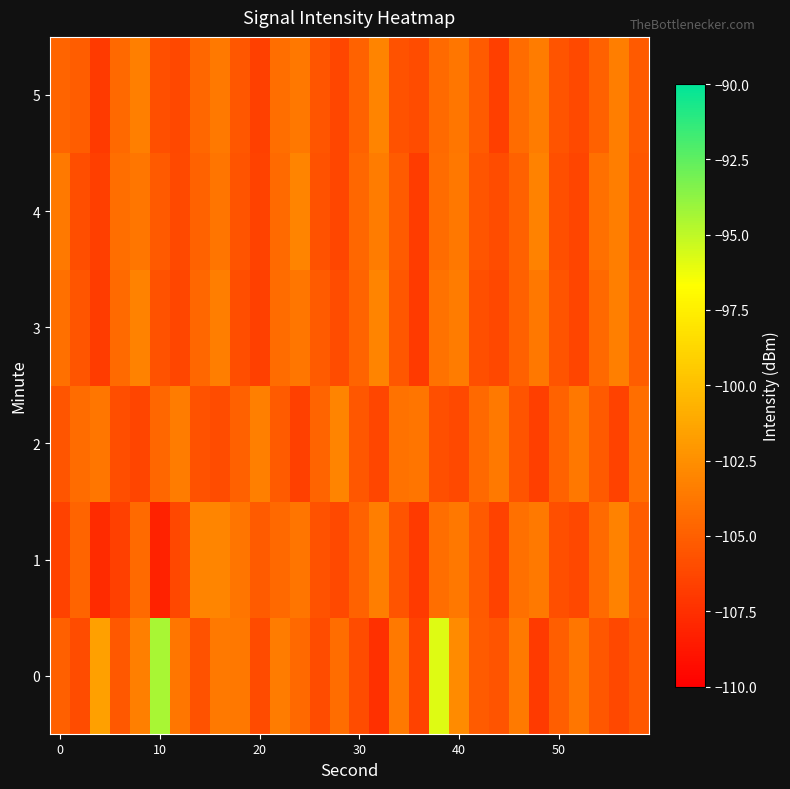

How many distinct data groups are displayed?

6